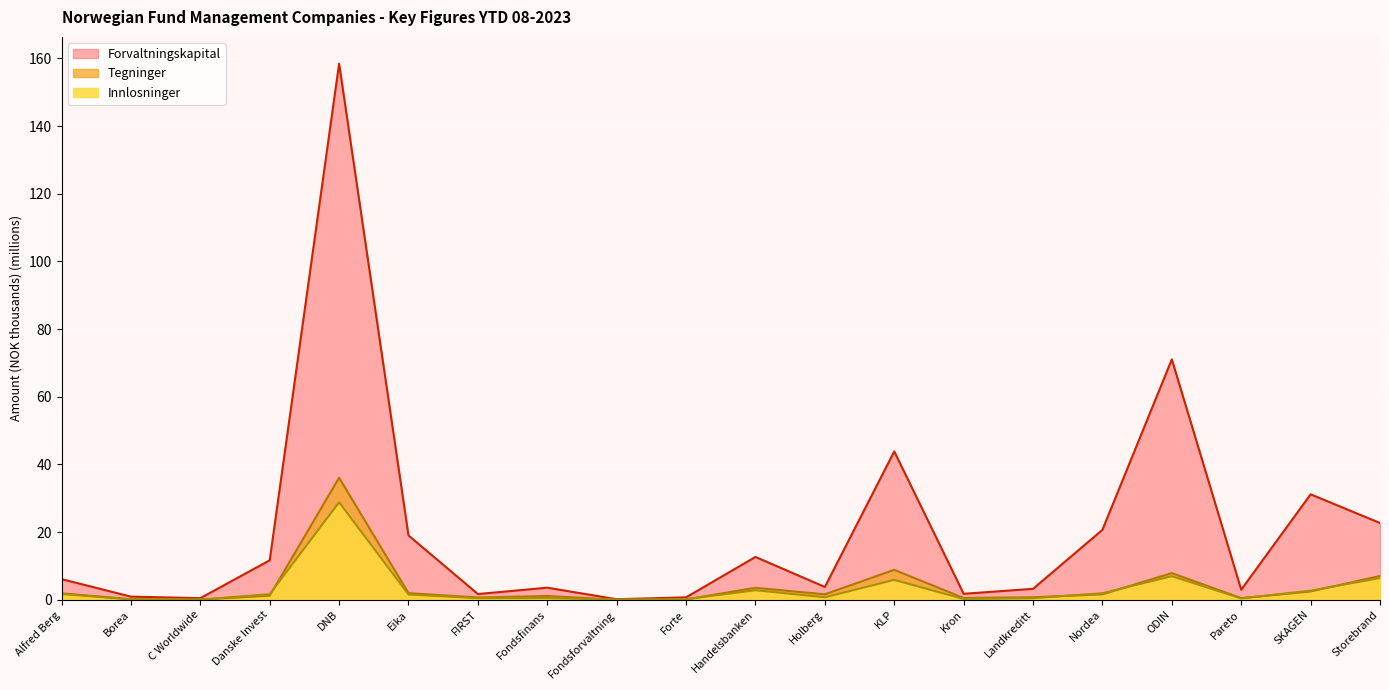

What are all the series names shown in the legend?

Tegninger, Innlosninger, Forvaltningskapital